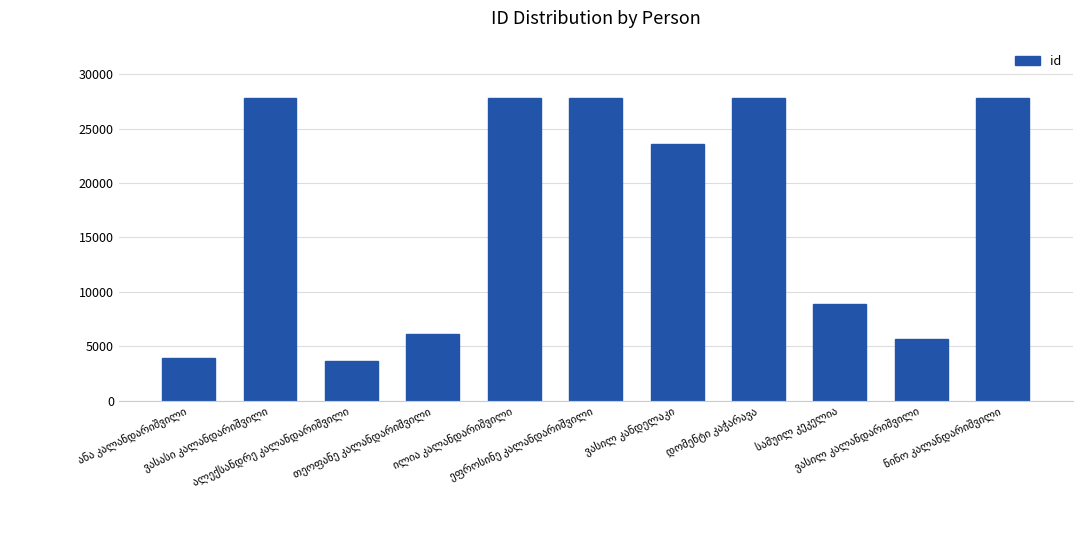

What is the maximum value shown in the chart?

27818